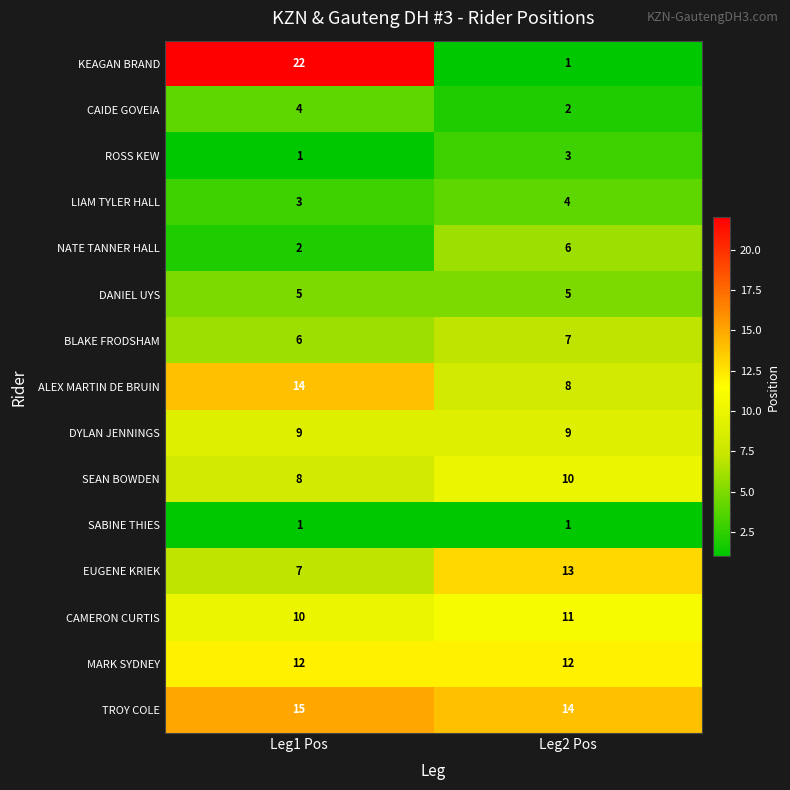

Which series has the largest total across all categories?

TROY COLE